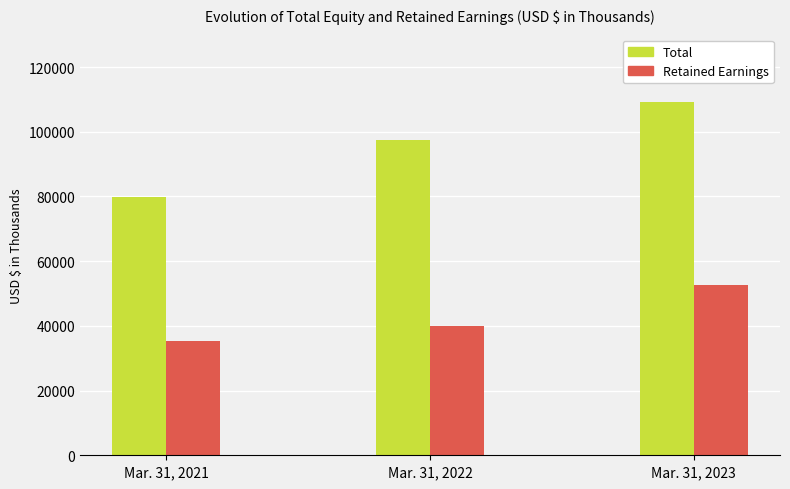

What is the total value across all series at Mar. 31, 2021?

115252